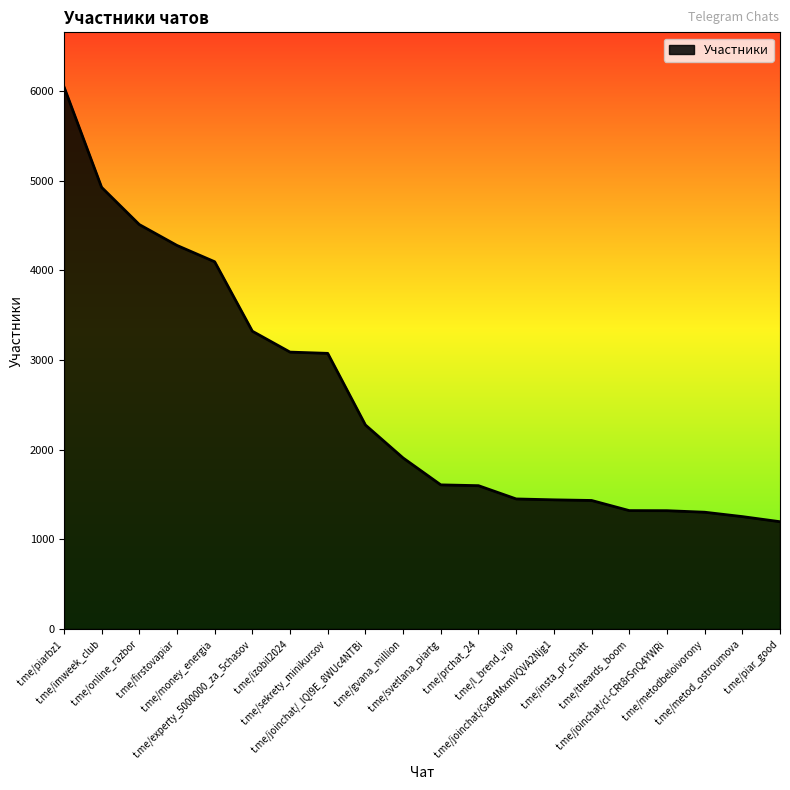

What is the difference between the maximum and minimum values?

4854